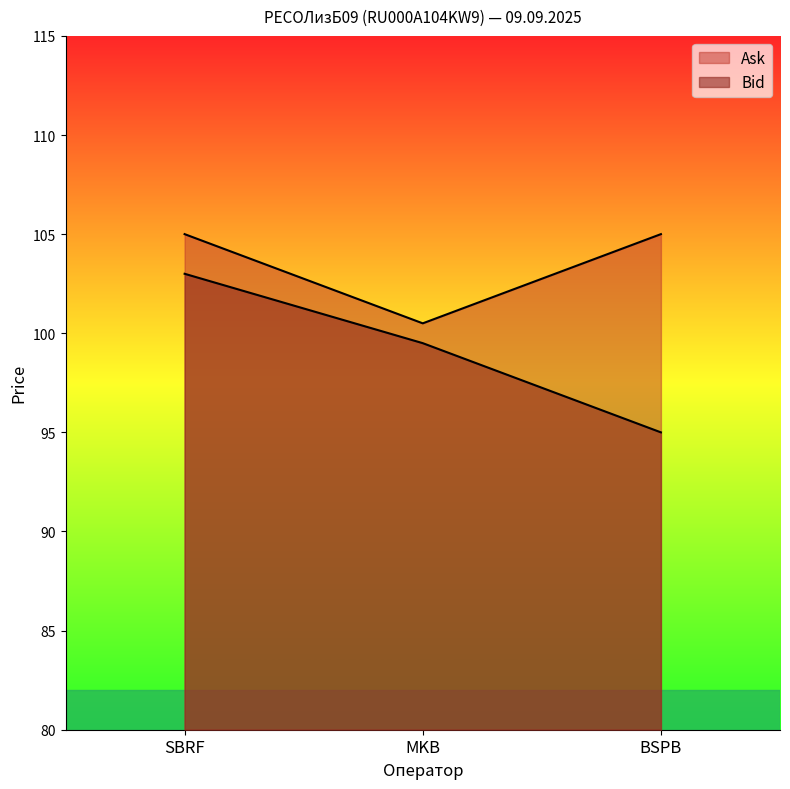

List the series in order of their overall mean, highest first.

Ask, Bid